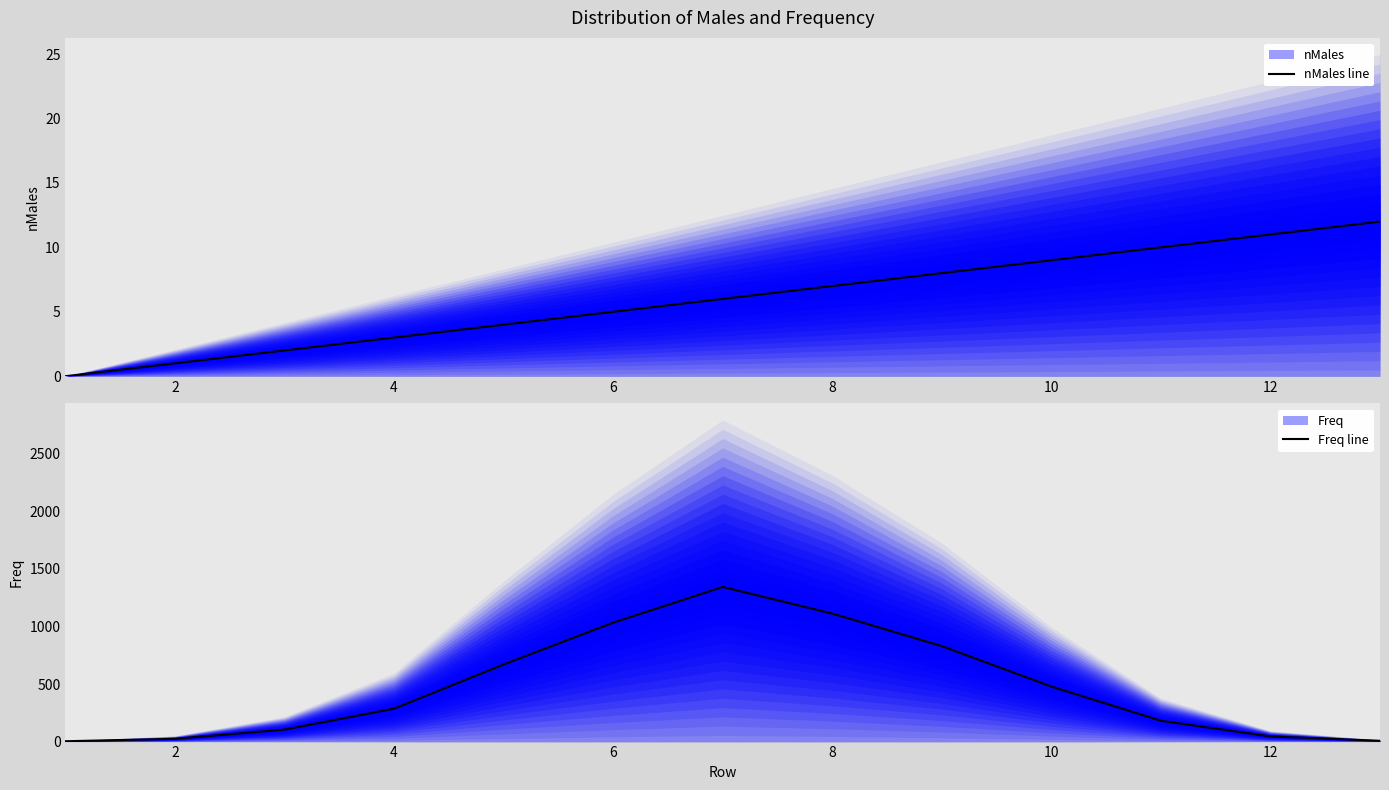

Between 4 and 10, which series saw the biggest shift?

Freq line